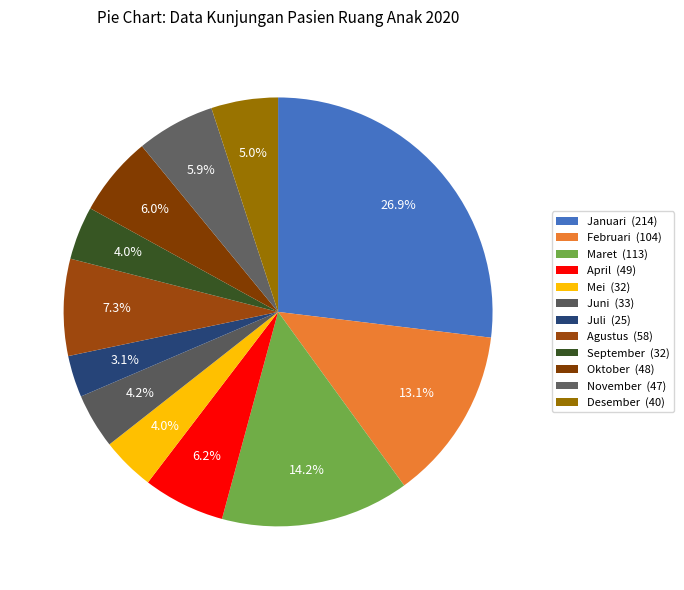

The Desember slice represents 1% of the pie. True or false?

False